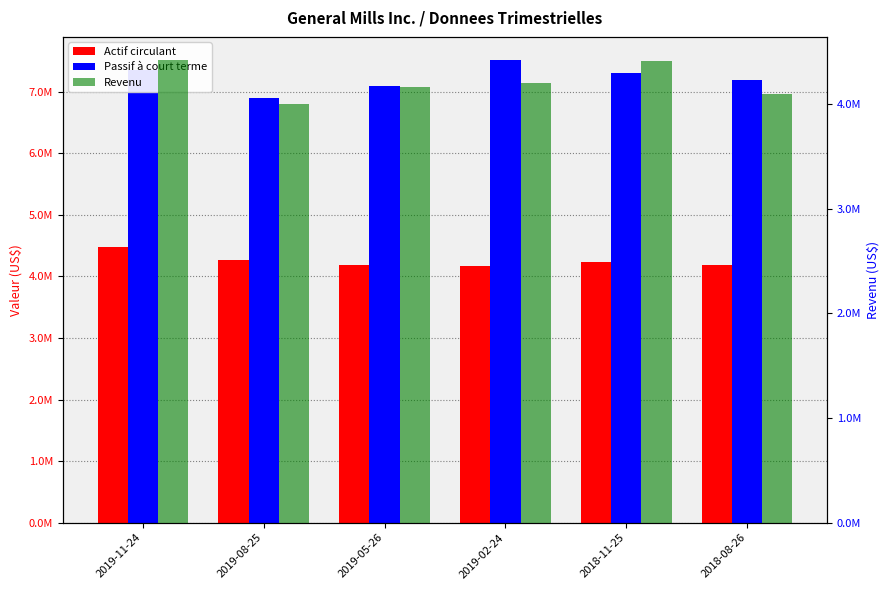

At 2018-11-25, list the series in order from smallest to largest.

Actif circulant, Revenu, Passif à court terme